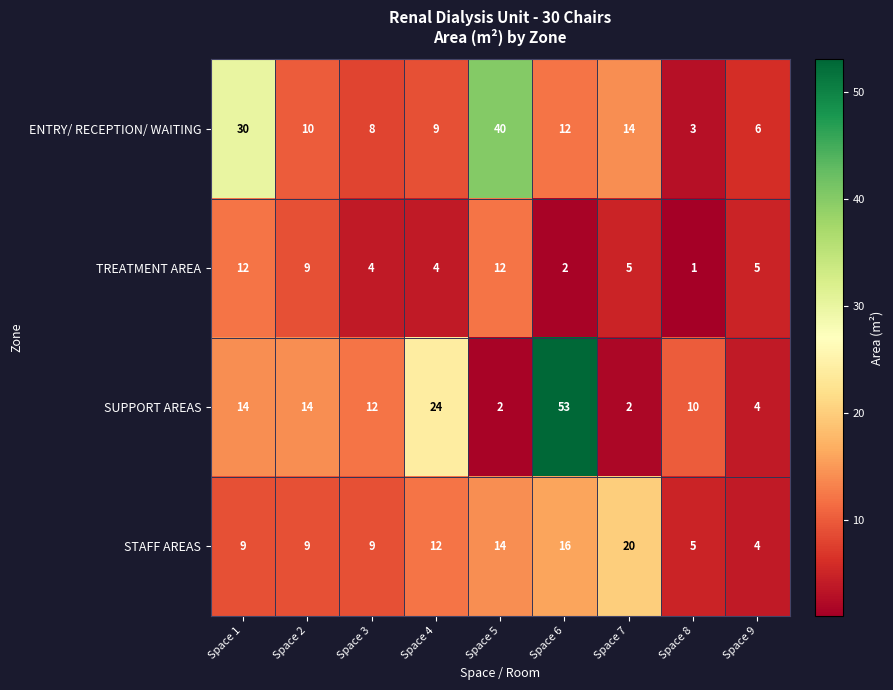

Which label corresponds to the smallest value in the chart?

Space 8